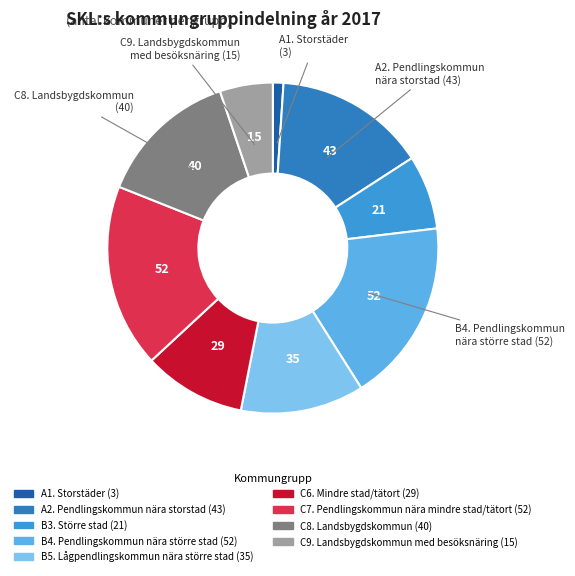

Which category has the smallest portion of the pie?

A1. Storstäder